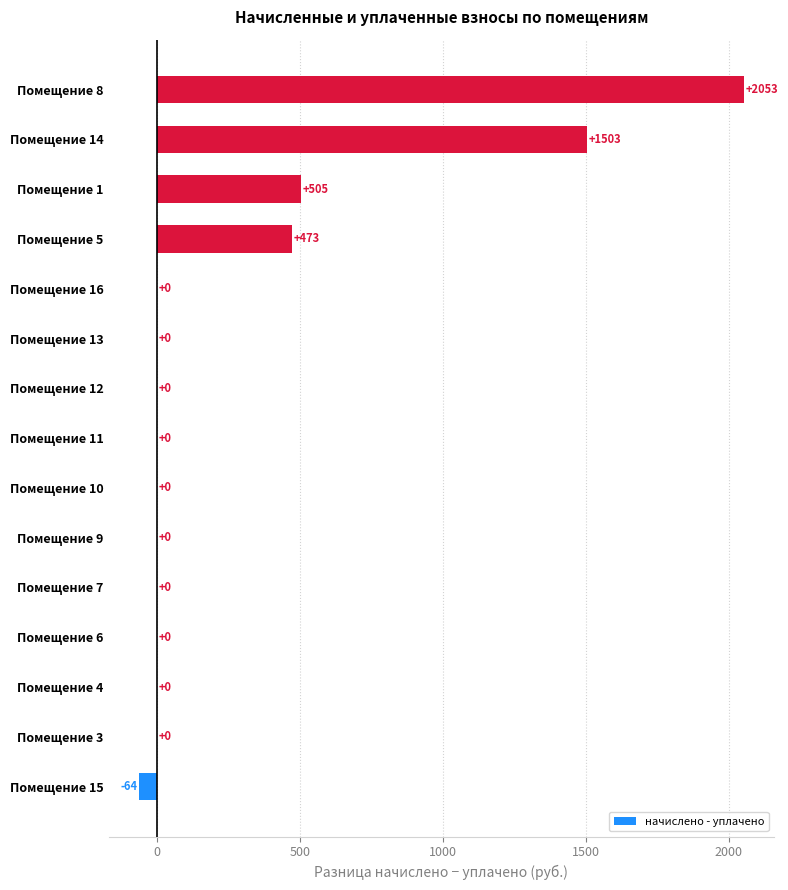

At which label is the value closest to 994?

Помещение 1